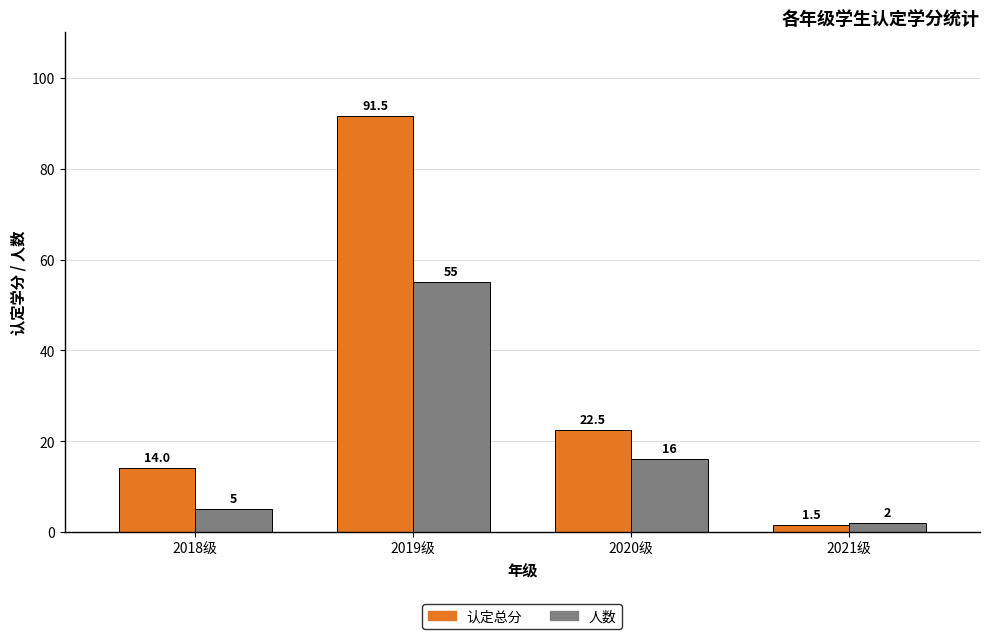

The 人数 series shows 16.0 at 2020级. True or false?

True